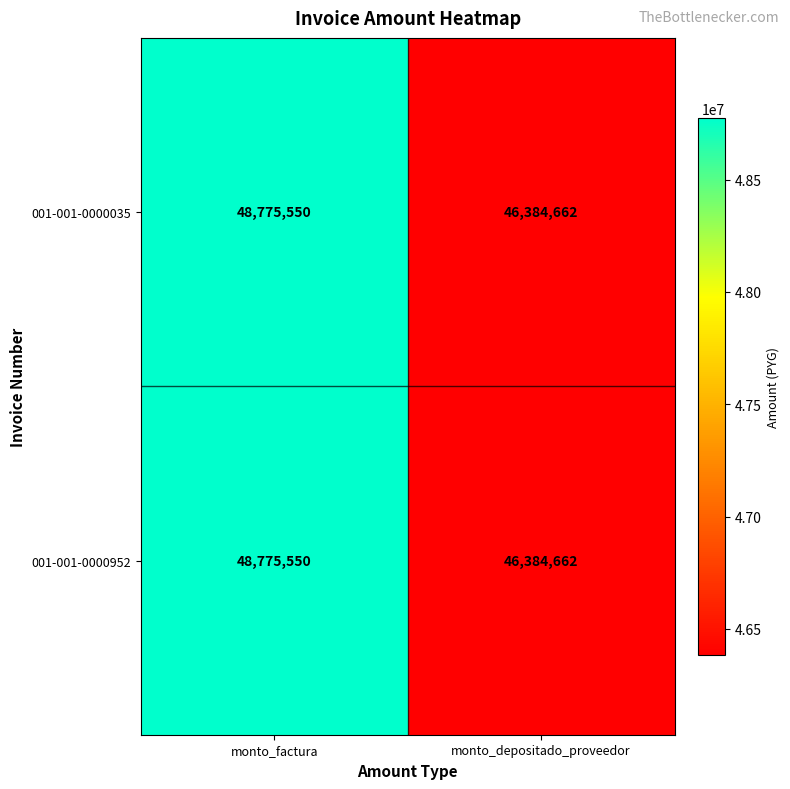

What is the sum of all 001-001-0000035 values?

95160212